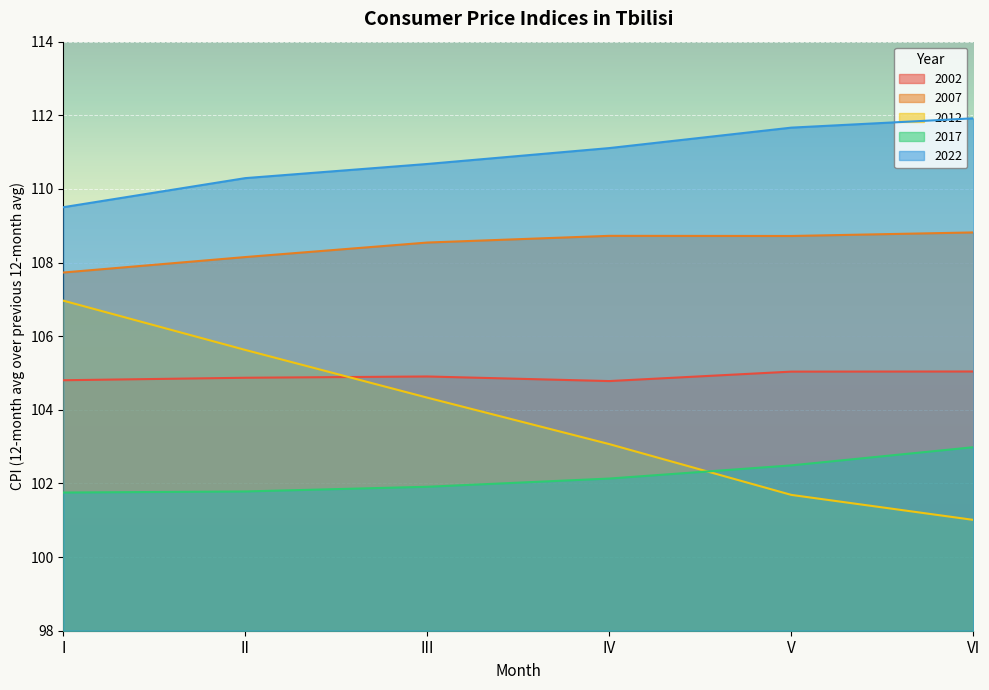

True or false: 2012 has a value of 174.6 at V.

False